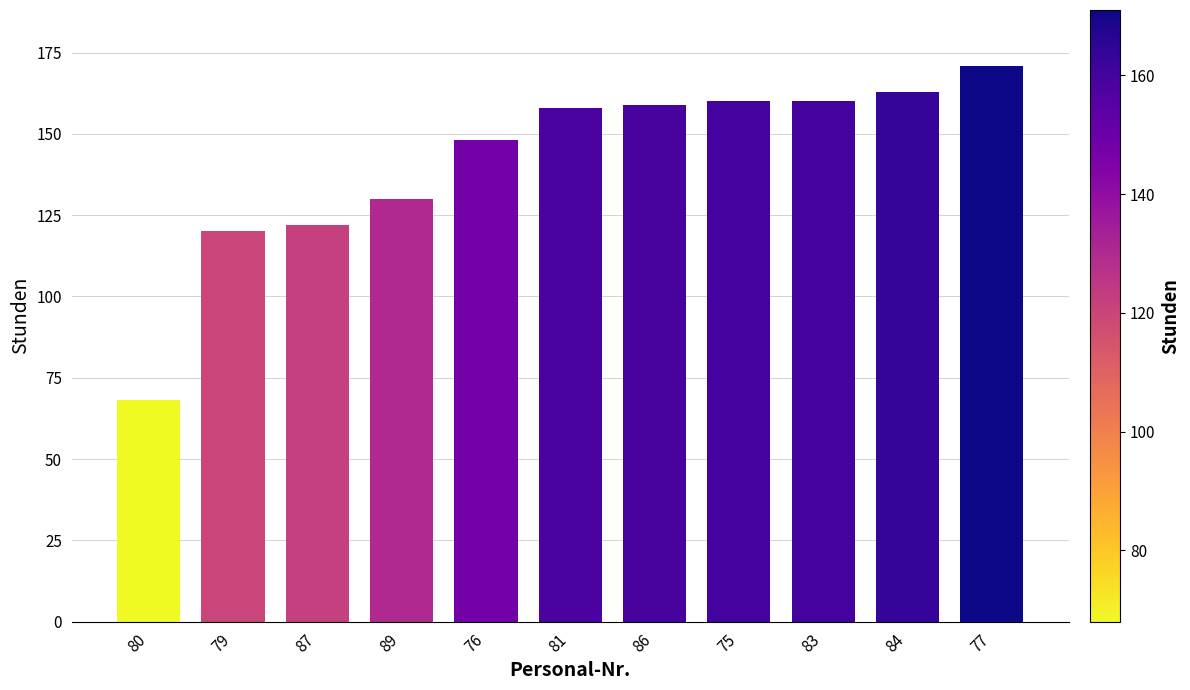

What is the approximate value at 83, to the nearest 10?

160